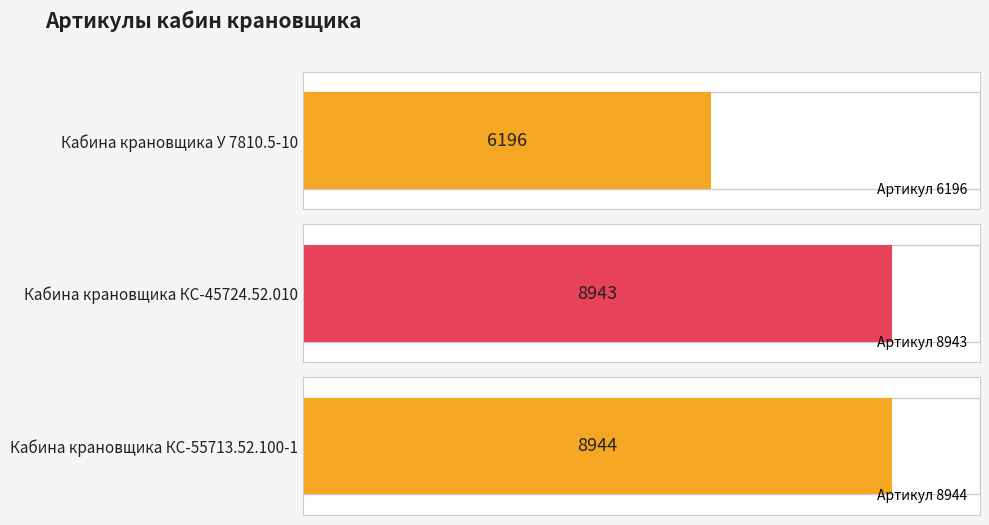

Where is the data nearest to the value 7570?

Кабина крановщика КС-45724.52.010